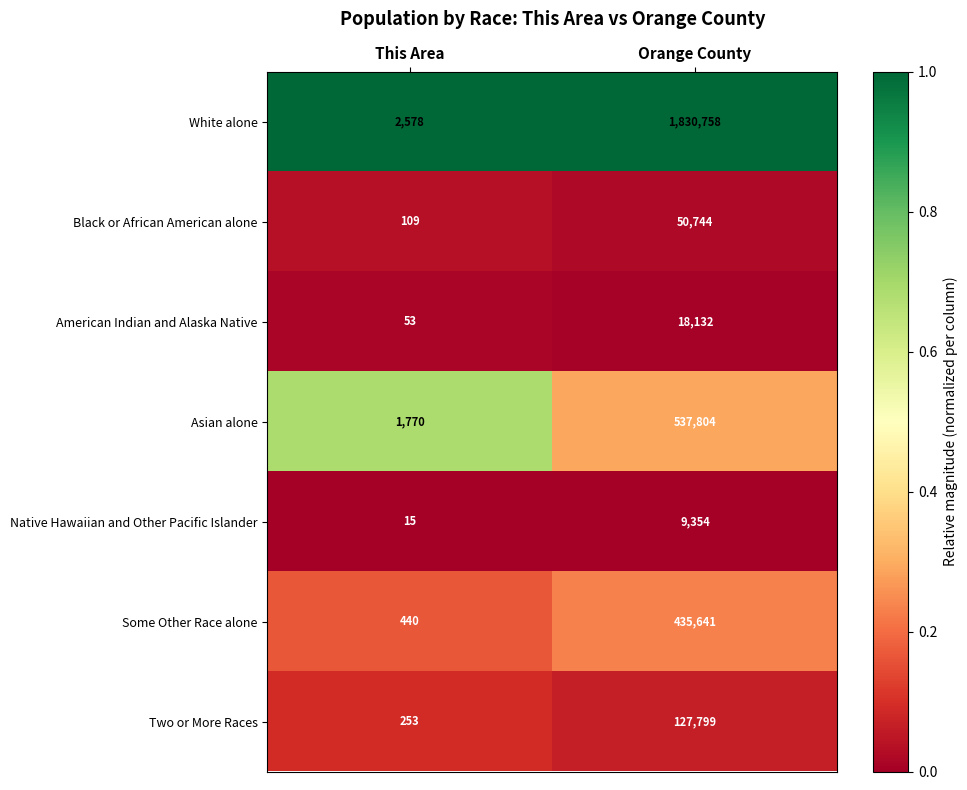

Rank the series by their maximum value, from highest to lowest.

White alone, Asian alone, Some Other Race alone, Two or More Races, Black or African American alone, American Indian and Alaska Native, Native Hawaiian and Other Pacific Islander